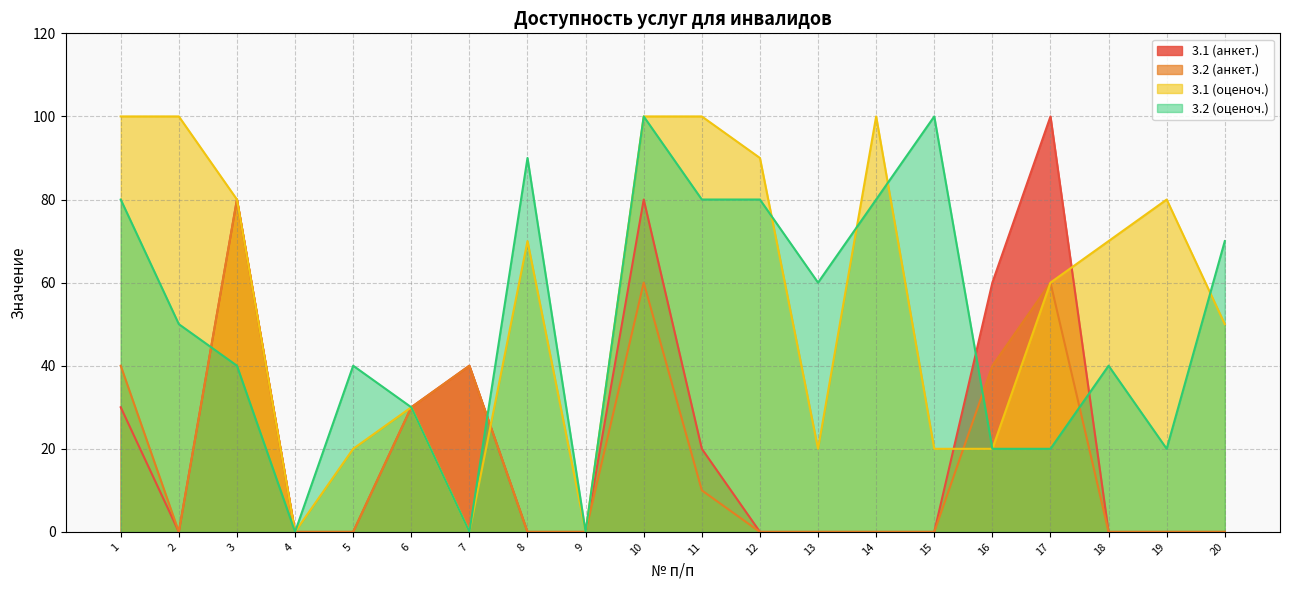

Count the number of categories in the chart.

20